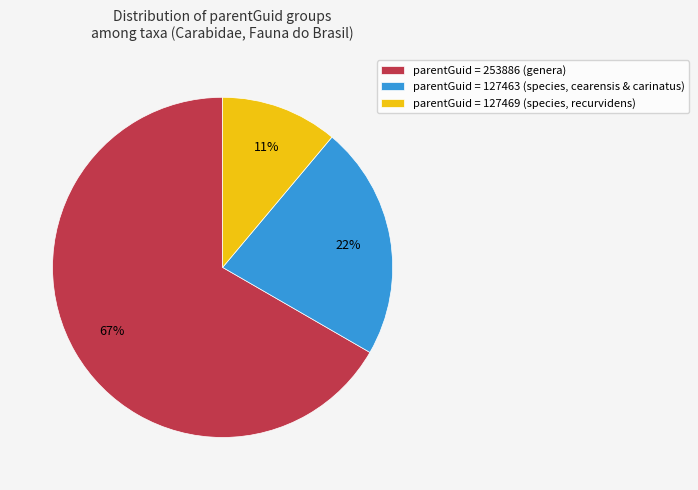

Rank the categories by value from lowest to highest.

parentGuid = 127469 (species, recurvidens), parentGuid = 127463 (species, cearensis & carinatus), parentGuid = 253886 (genera)